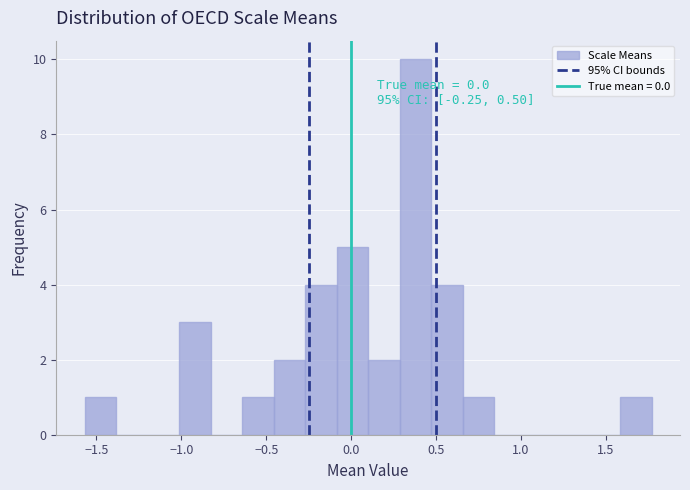

Around what value on the x-axis is the tallest bar? Give the approximate position of its centre, as read against the axis.

0.40